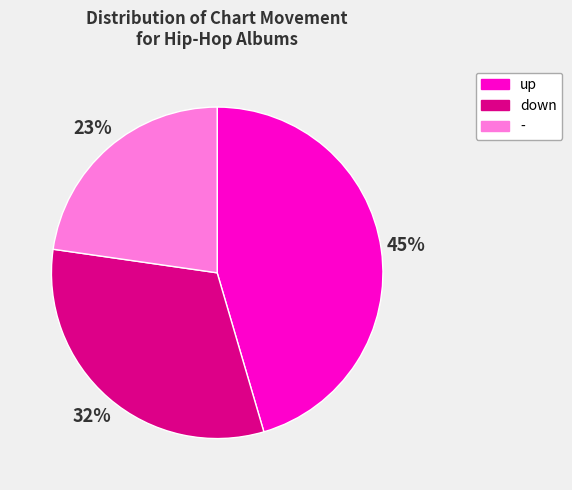

Does up represent more than half of the total?

No